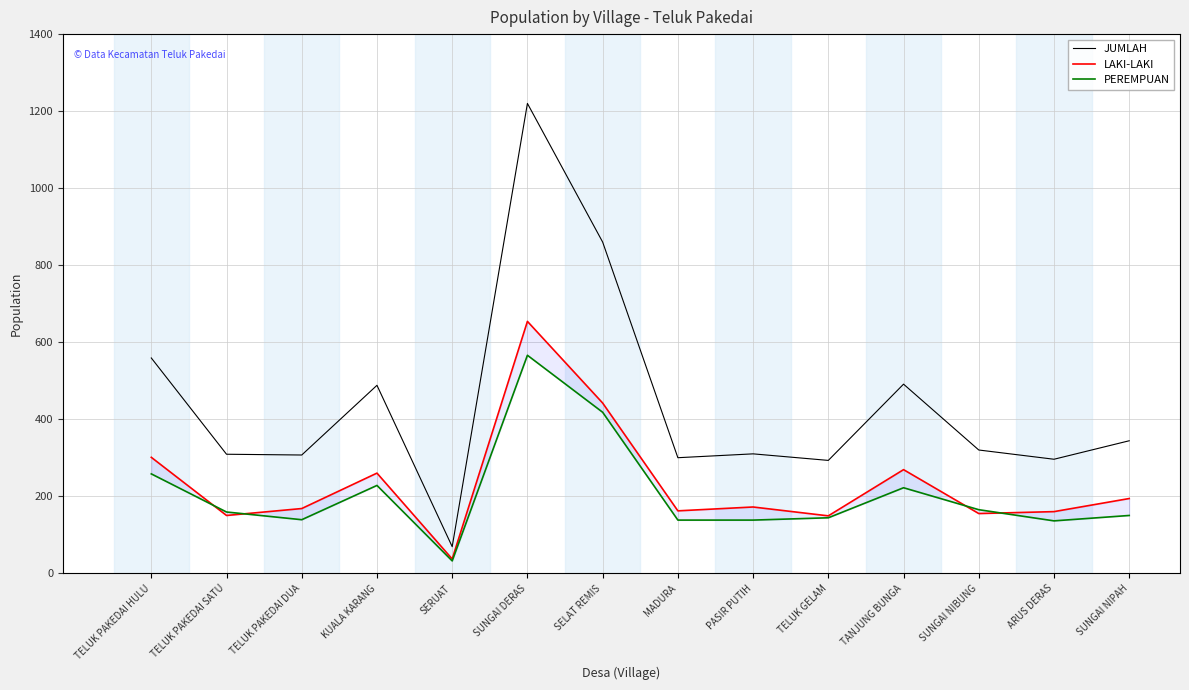

At which category is the sum across all series the highest?

SUNGAI DERAS